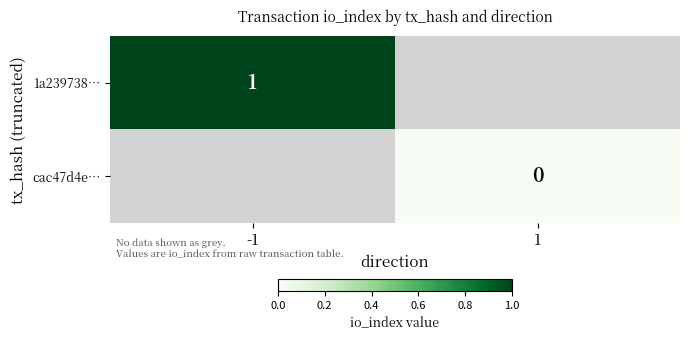

The value of 1a239738… at -1 is 1. True or false?

True